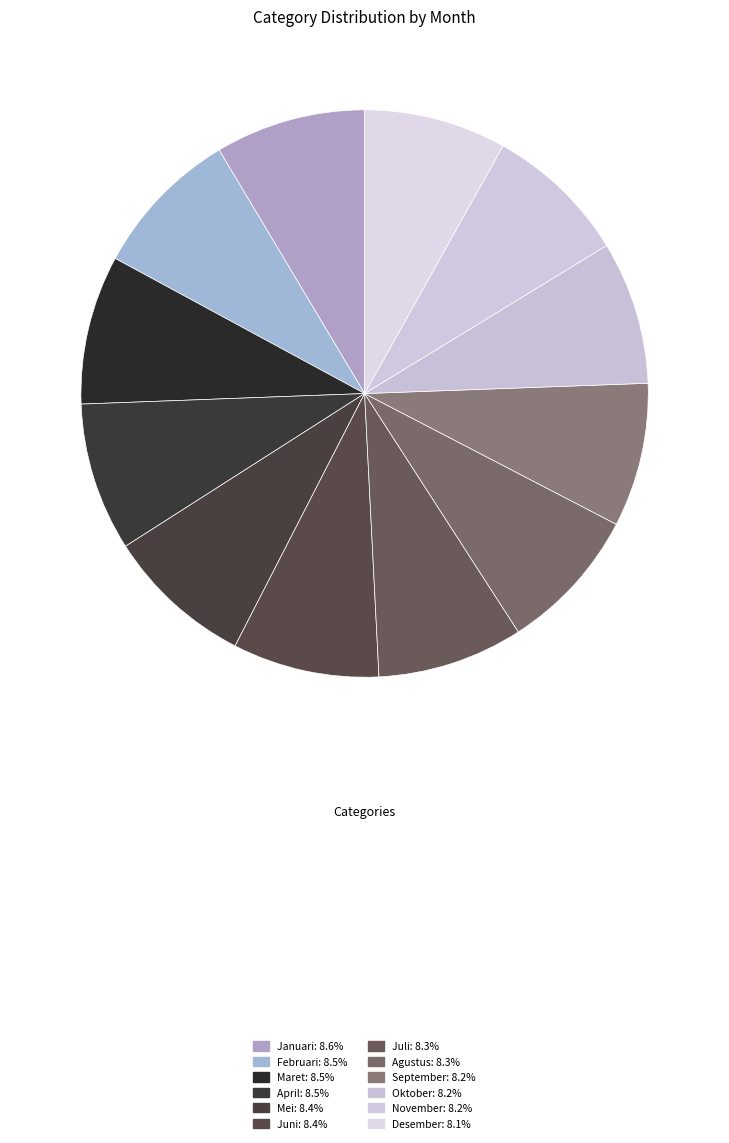

Count the number of slices in the pie.

12